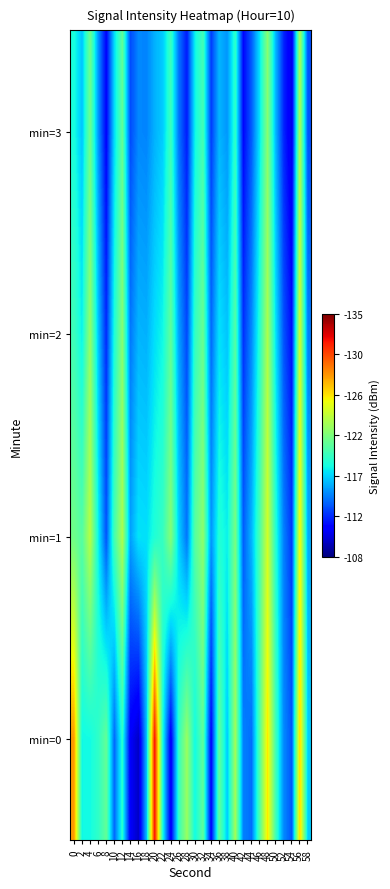

Count the number of categories in the chart.

30